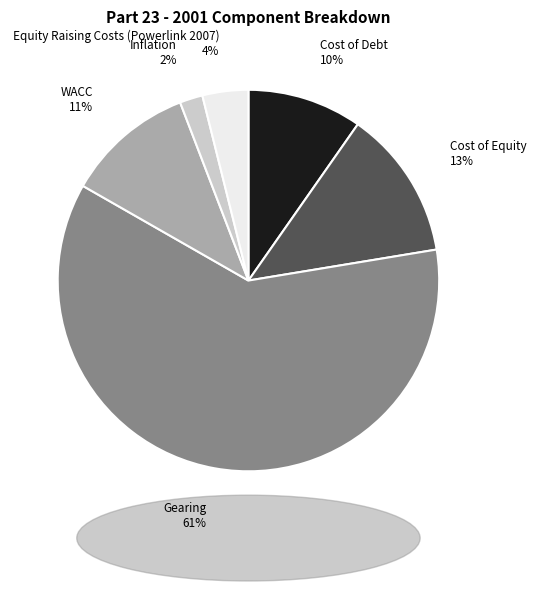

To the nearest percent, what is the average slice percentage?

17%